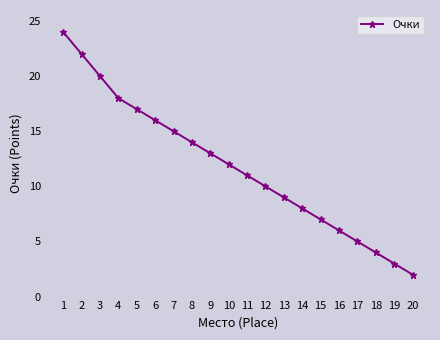

Is it true that the value at 2 is 34?

False